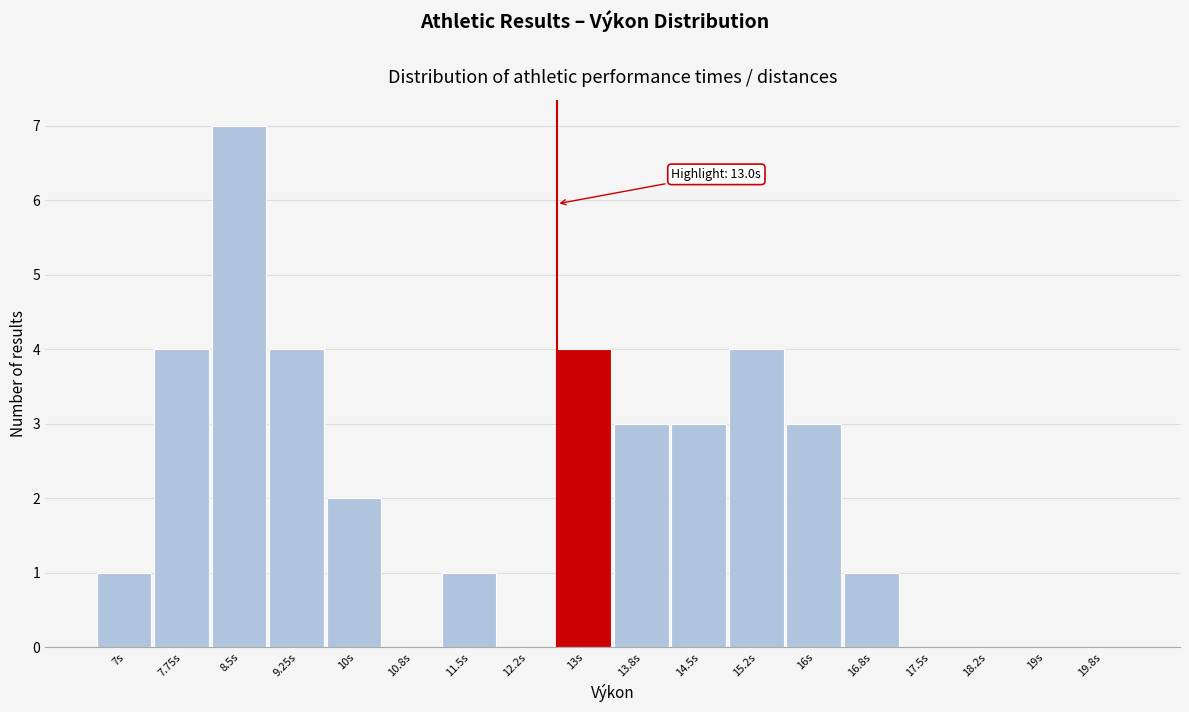

Reading left to right, list all the values displayed in this chart.

7s=1	7.75s=4	8.5s=7	9.25s=4	10s=2	10.8s=0	11.5s=1	12.2s=0	13s=4	13.8s=3	14.5s=3	15.2s=4	16s=3	16.8s=1	17.5s=0	18.2s=0	19s=0	19.8s=0